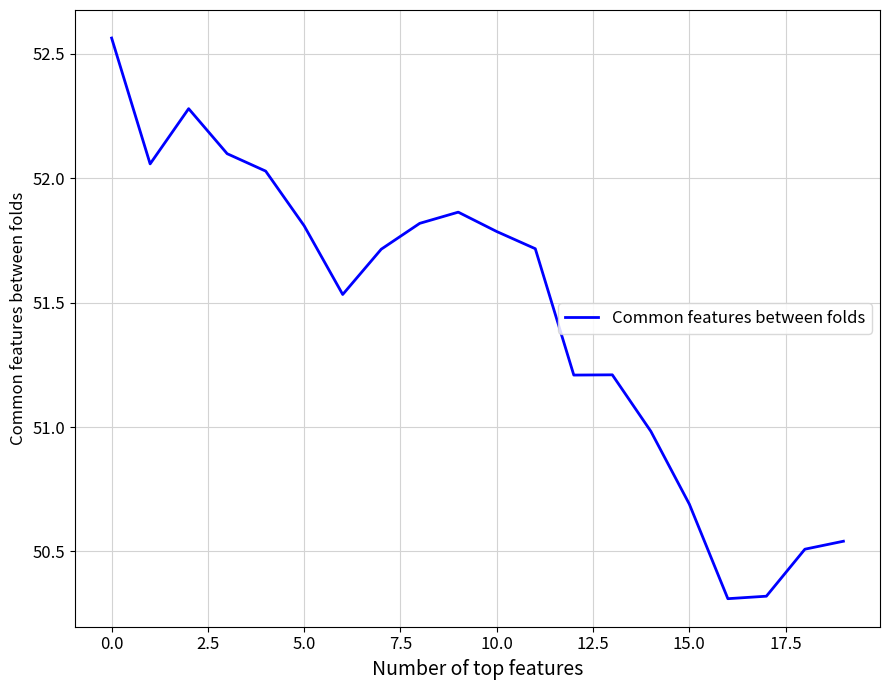

What is the smallest value displayed?

50.3